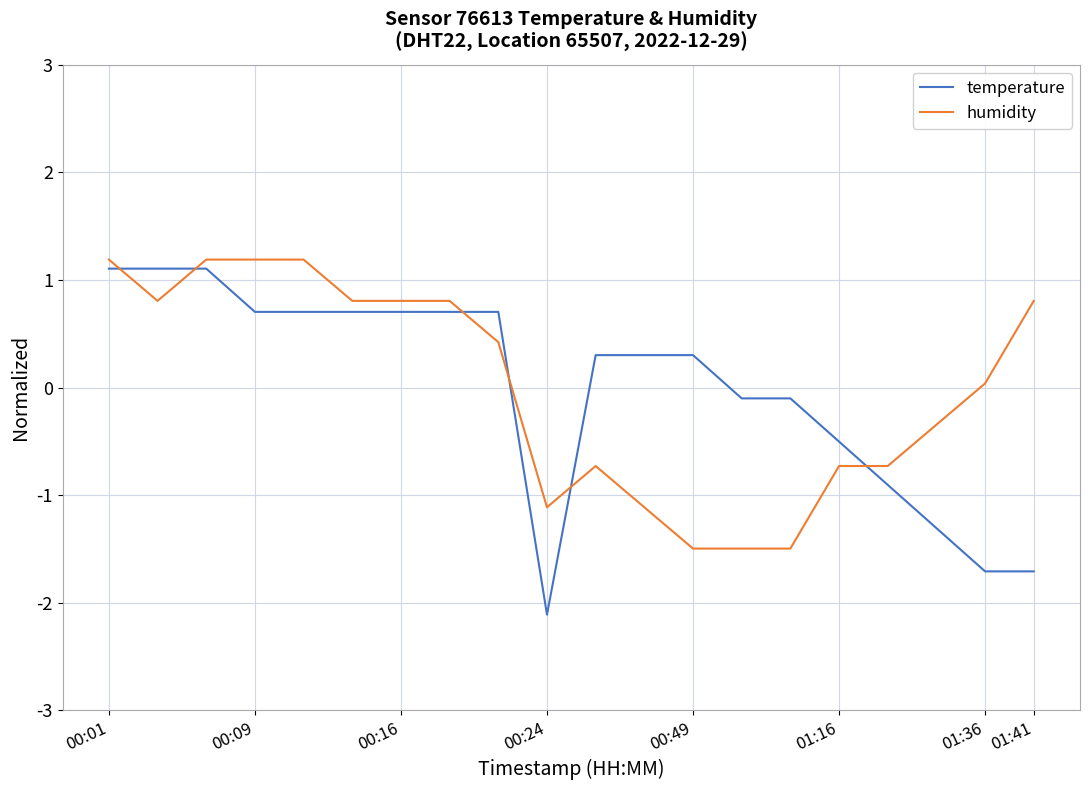

Which series has the widest spread of values?

temperature